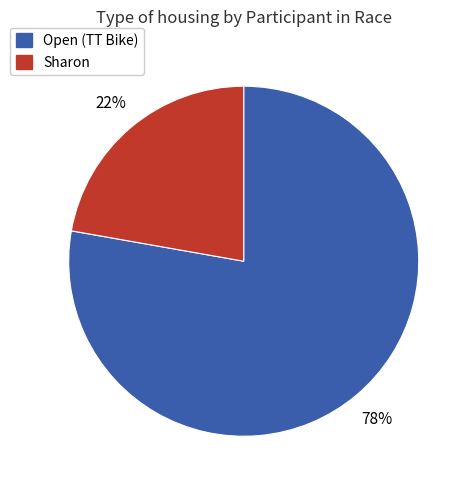

Which category has the smallest portion of the pie?

Sharon